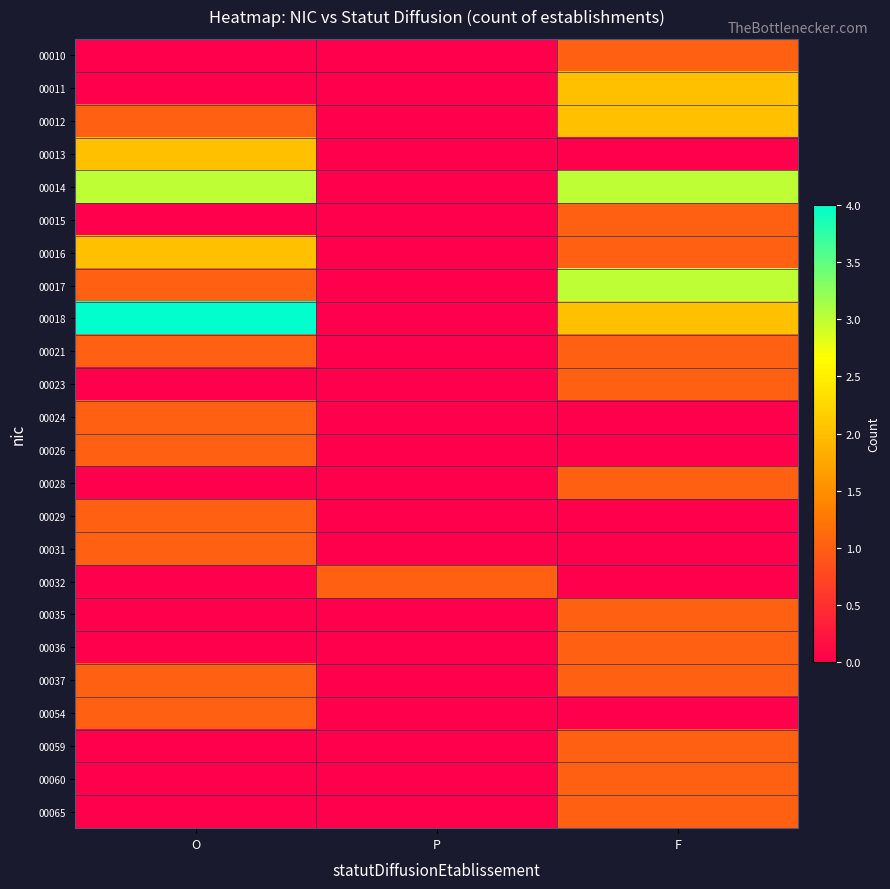

Reading left to right, extract all data points from this chart.

00010: O=0	P=0	F=1
00011: O=0	P=0	F=2
00012: O=1	P=0	F=2
00013: O=2	P=0	F=0
00014: O=3	P=0	F=3
00015: O=0	P=0	F=1
00016: O=2	P=0	F=1
00017: O=1	P=0	F=3
00018: O=4	P=0	F=2
00021: O=1	P=0	F=1
00023: O=0	P=0	F=1
00024: O=1	P=0	F=0
00026: O=1	P=0	F=0
00028: O=0	P=0	F=1
00029: O=1	P=0	F=0
00031: O=1	P=0	F=0
00032: O=0	P=1	F=0
00035: O=0	P=0	F=1
00036: O=0	P=0	F=1
00037: O=1	P=0	F=1
00054: O=1	P=0	F=0
00059: O=0	P=0	F=1
00060: O=0	P=0	F=1
00065: O=0	P=0	F=1